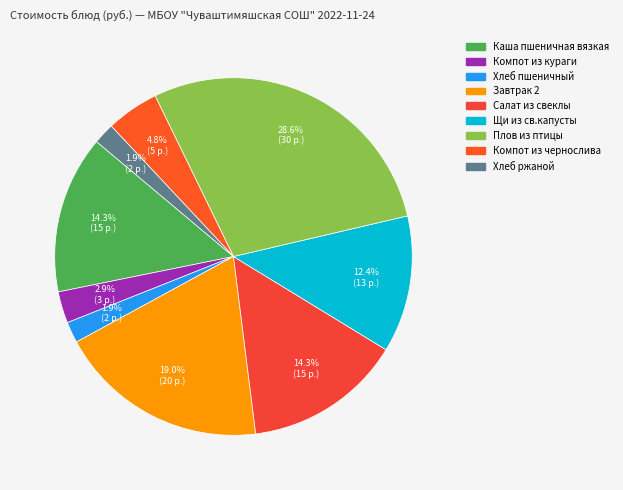

How many segments does this pie chart have?

9